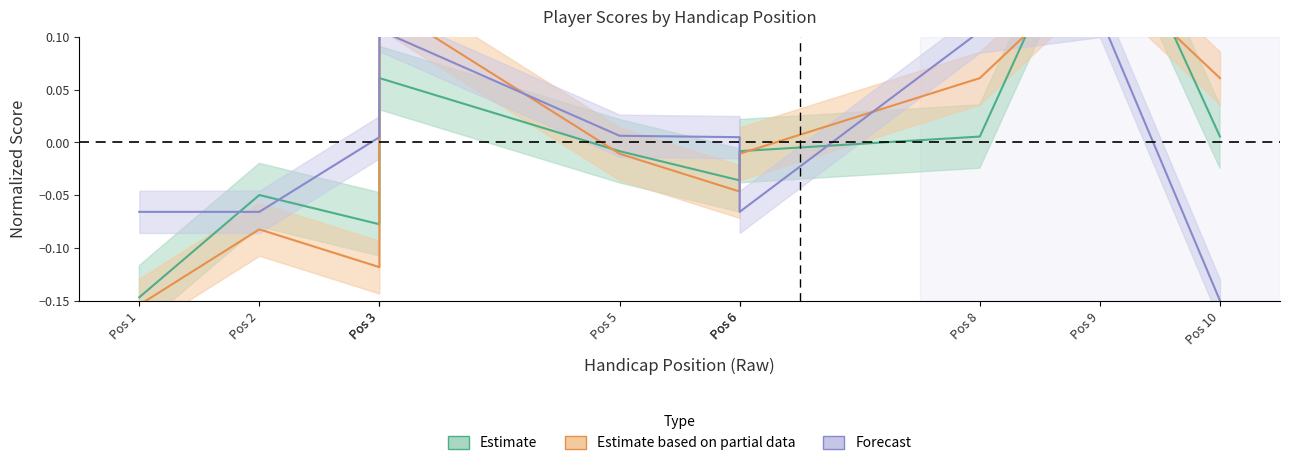

How many data points in Forecast are less than 0?

4